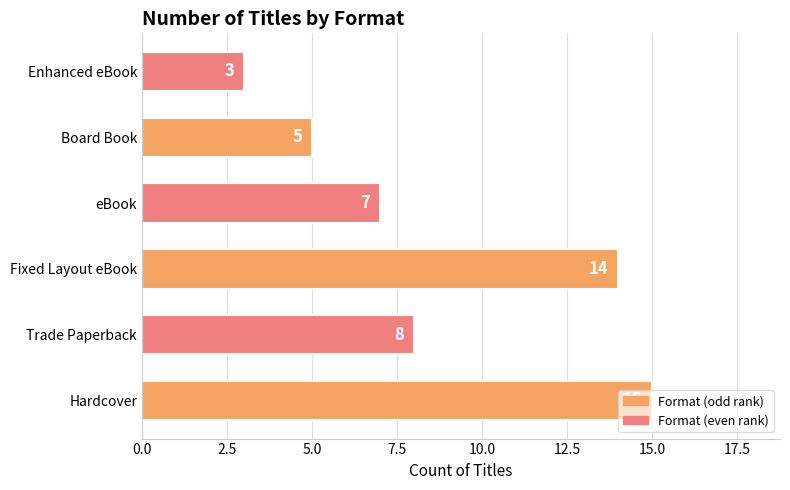

Rank the categories by value from highest to lowest.

Hardcover, Fixed Layout eBook, Trade Paperback, eBook, Board Book, Enhanced eBook